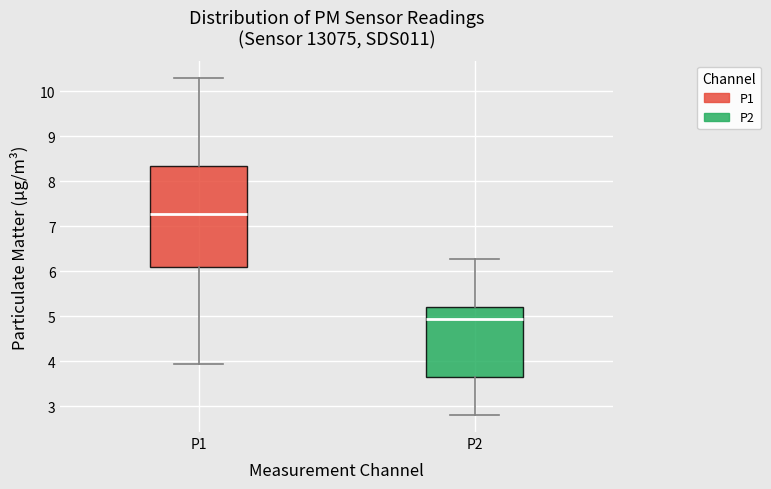

Where is the upper edge of the box for P2 on the y-axis? The values are not printed on the chart, so give them approximately, as read against the axis.

5.2